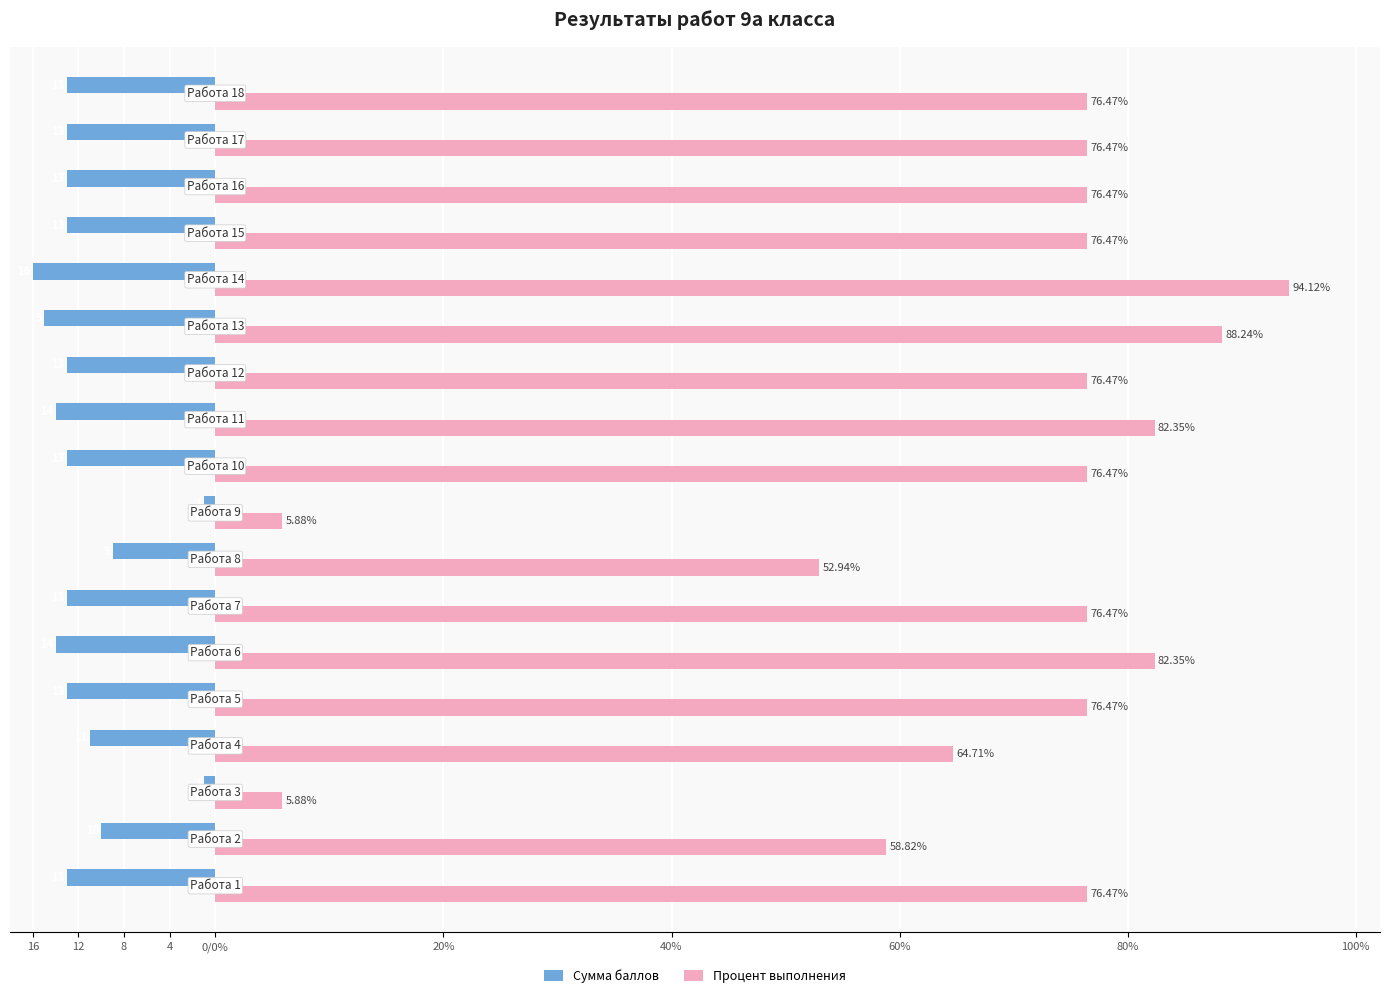

Which series has the widest spread of values?

Процент выполнения